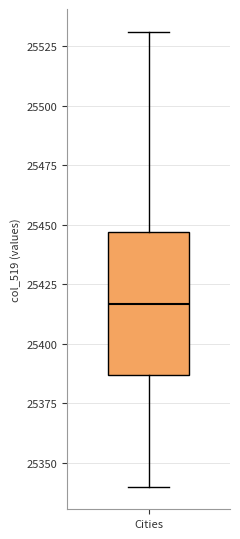

Where does the upper whisker of the box for Cities end on the y-axis? The values are not printed on the chart, so give them approximately, as read against the axis.

25530